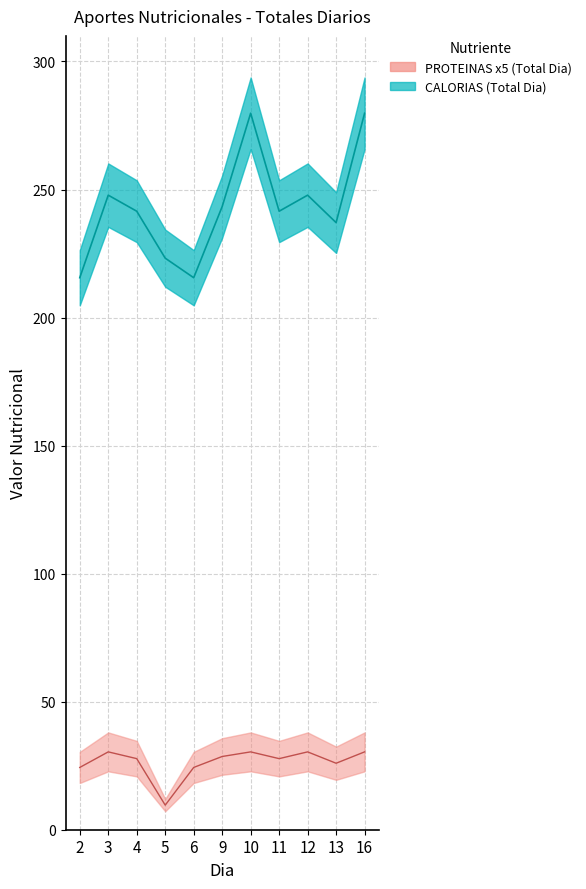

Rank the series by their average value, from highest to lowest.

CALORIAS, PROTEINAS (GR)